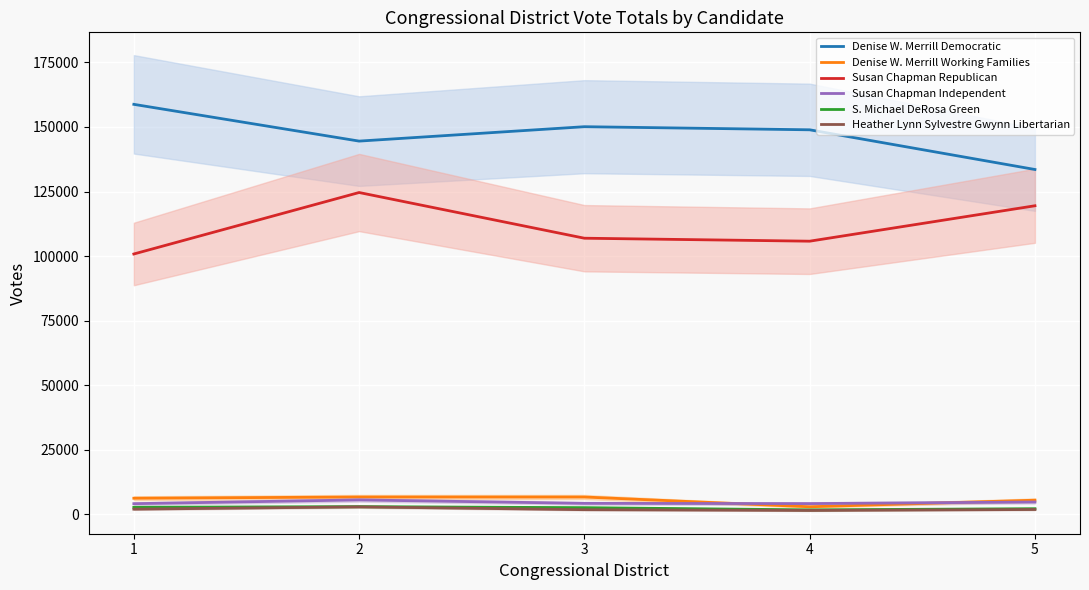

Reading left to right, extract all data points from this chart.

Denise W. Merrill Democratic: 158740	144511	150085	148885	133522
Denise W. Merrill Working Families: 6286	6761	6761	2982	5534
Susan Chapman Republican: 100820	124612	106925	105774	119485
Susan Chapman Independent: 4182	5639	4304	4214	4824
S. Michael DeRosa Green: 2778	3030	2637	1788	2233
Heather Lynn Sylvestre Gwynn Libertarian: 2062	2950	1857	1560	1927